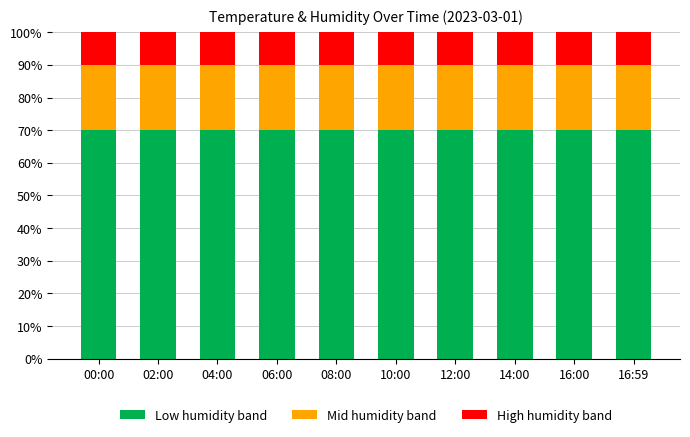

How many bars are there in total?

10